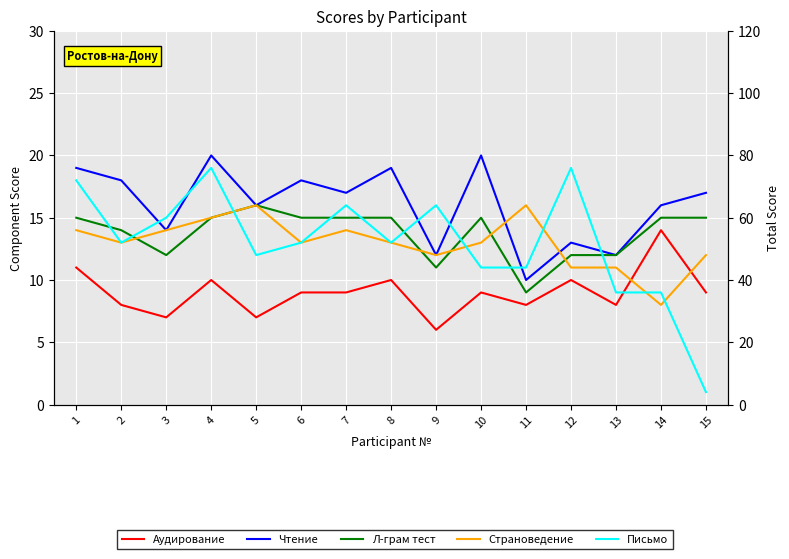

Which series has the largest total across all categories?

Всего